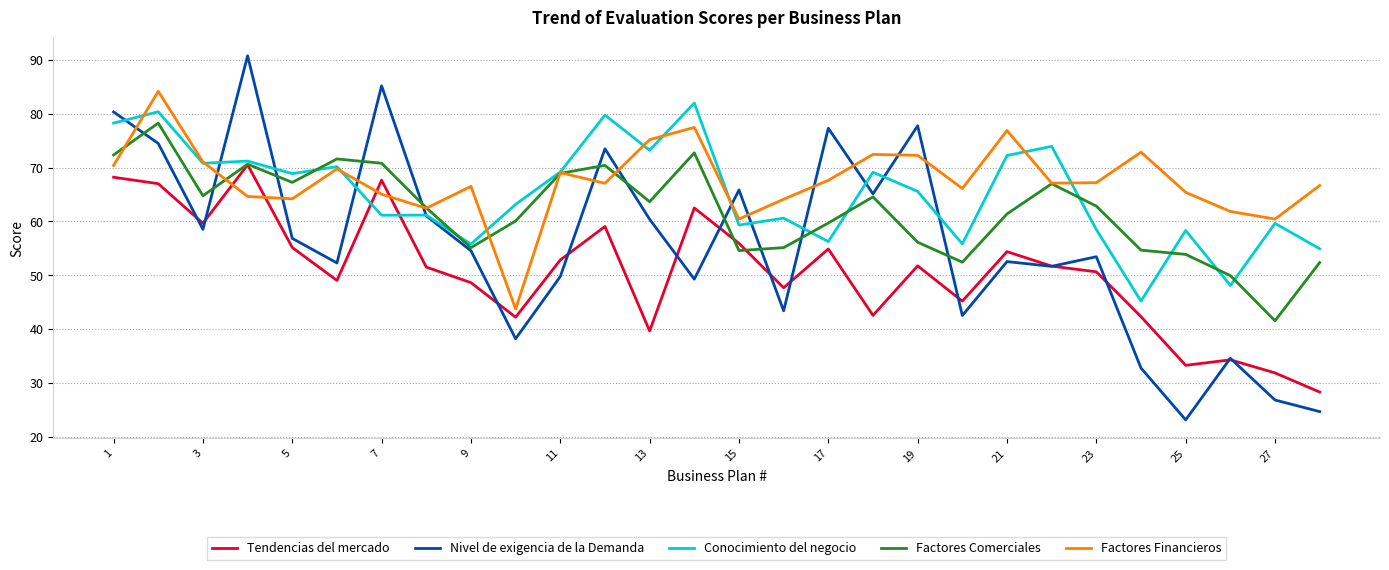

Which series has the largest range (max minus min)?

Nivel de exigencia de la Demanda